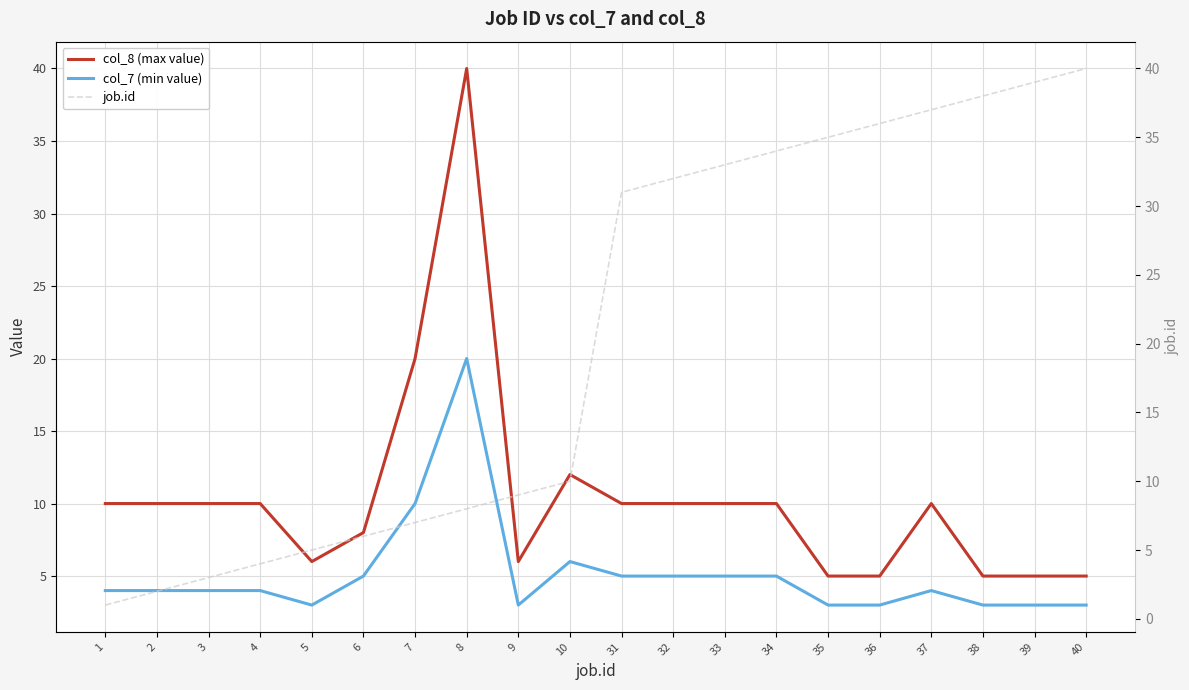

What is the difference between the highest and lowest values at 6?

3